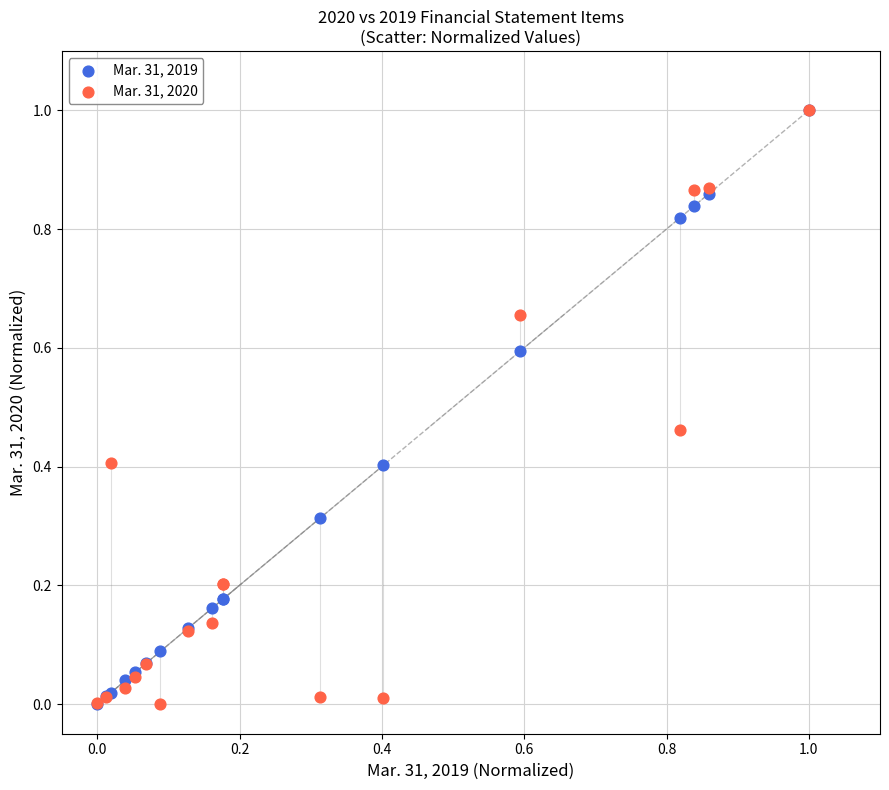

What are all the series names shown in the legend?

Mar. 31, 2019, Mar. 31, 2020